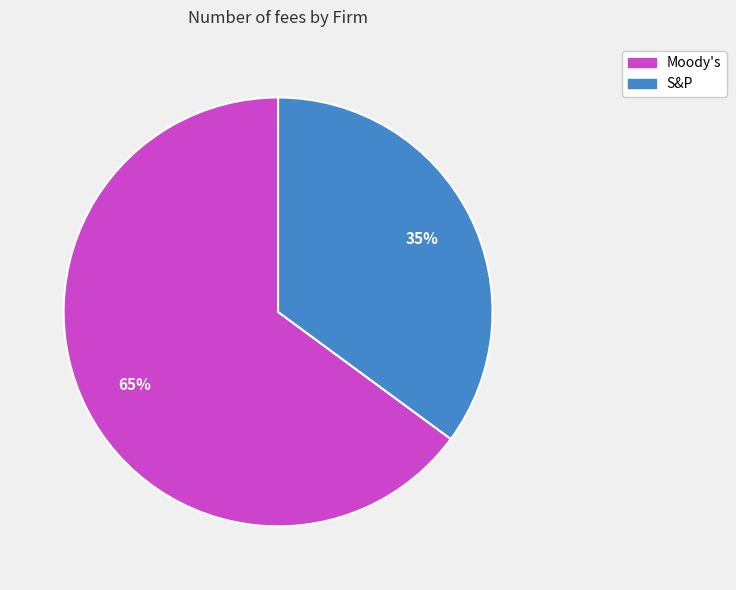

Approximately how many times larger is the value at S&P compared to Moody's?

0.5